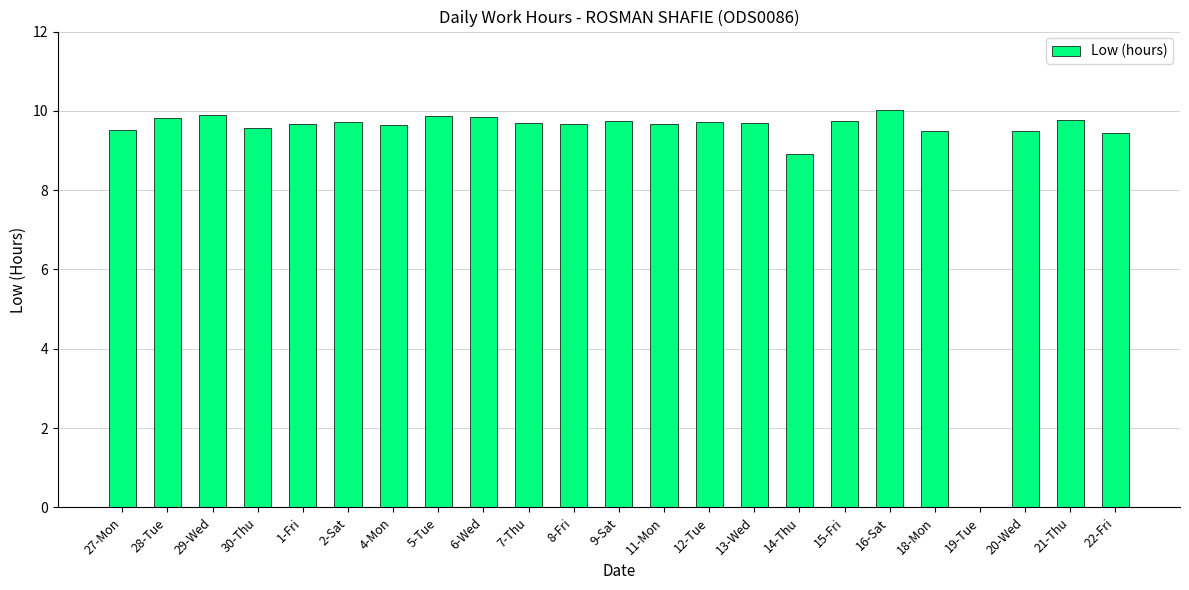

Between 22-Fri and 11-Mon, which is larger?

11-Mon